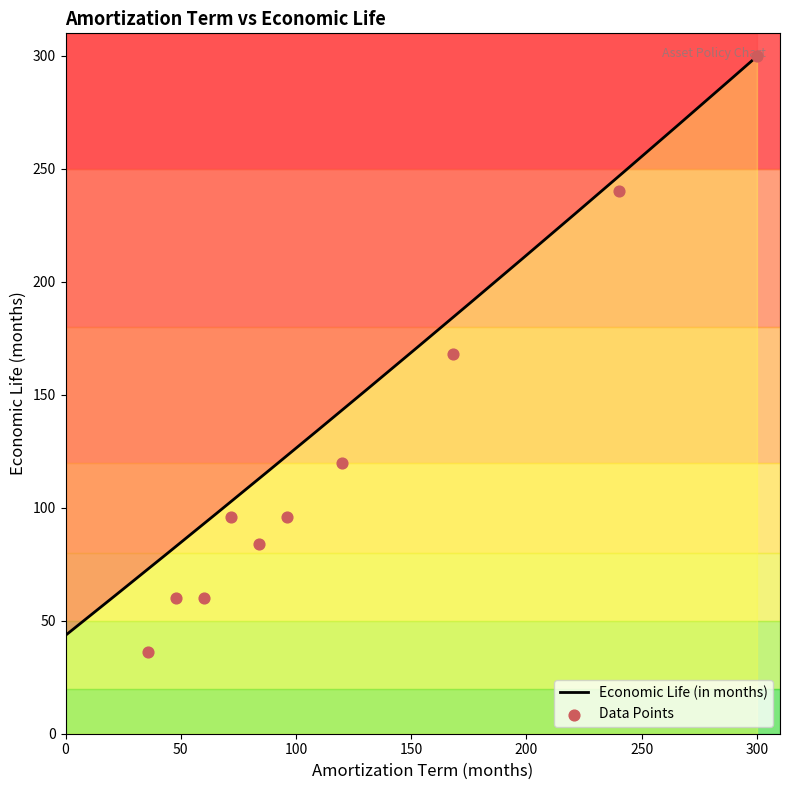

Approximately how many times larger is the value at 300 compared to 60?

5.0